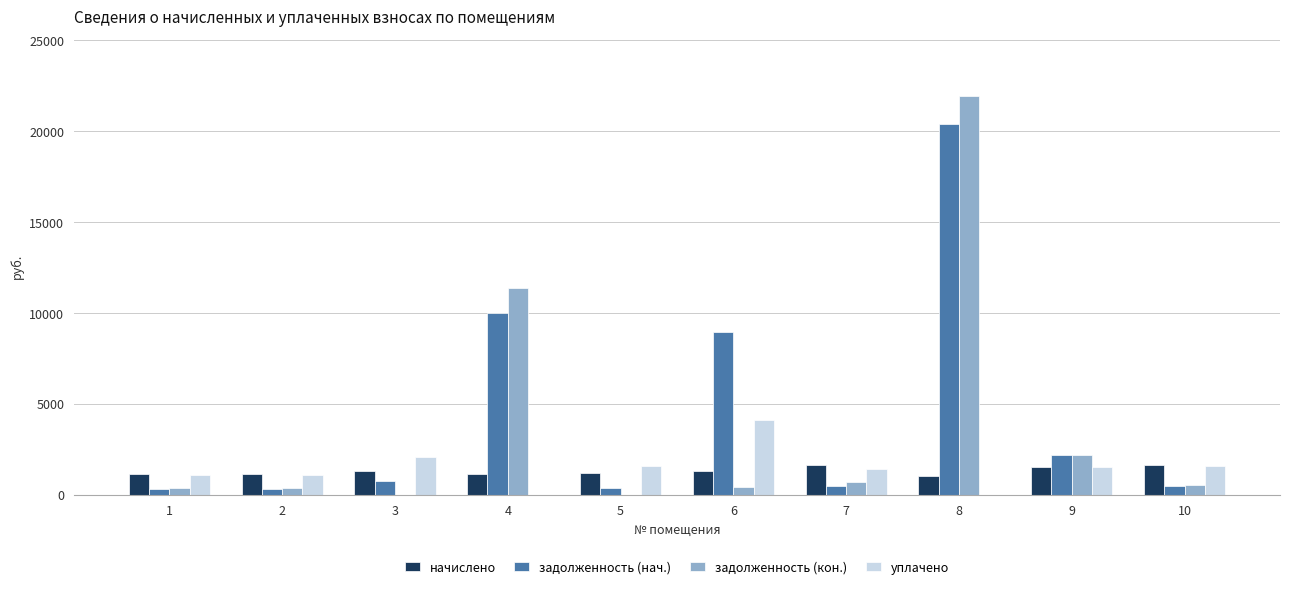

Which series has the widest spread of values?

задолженность (кон.)